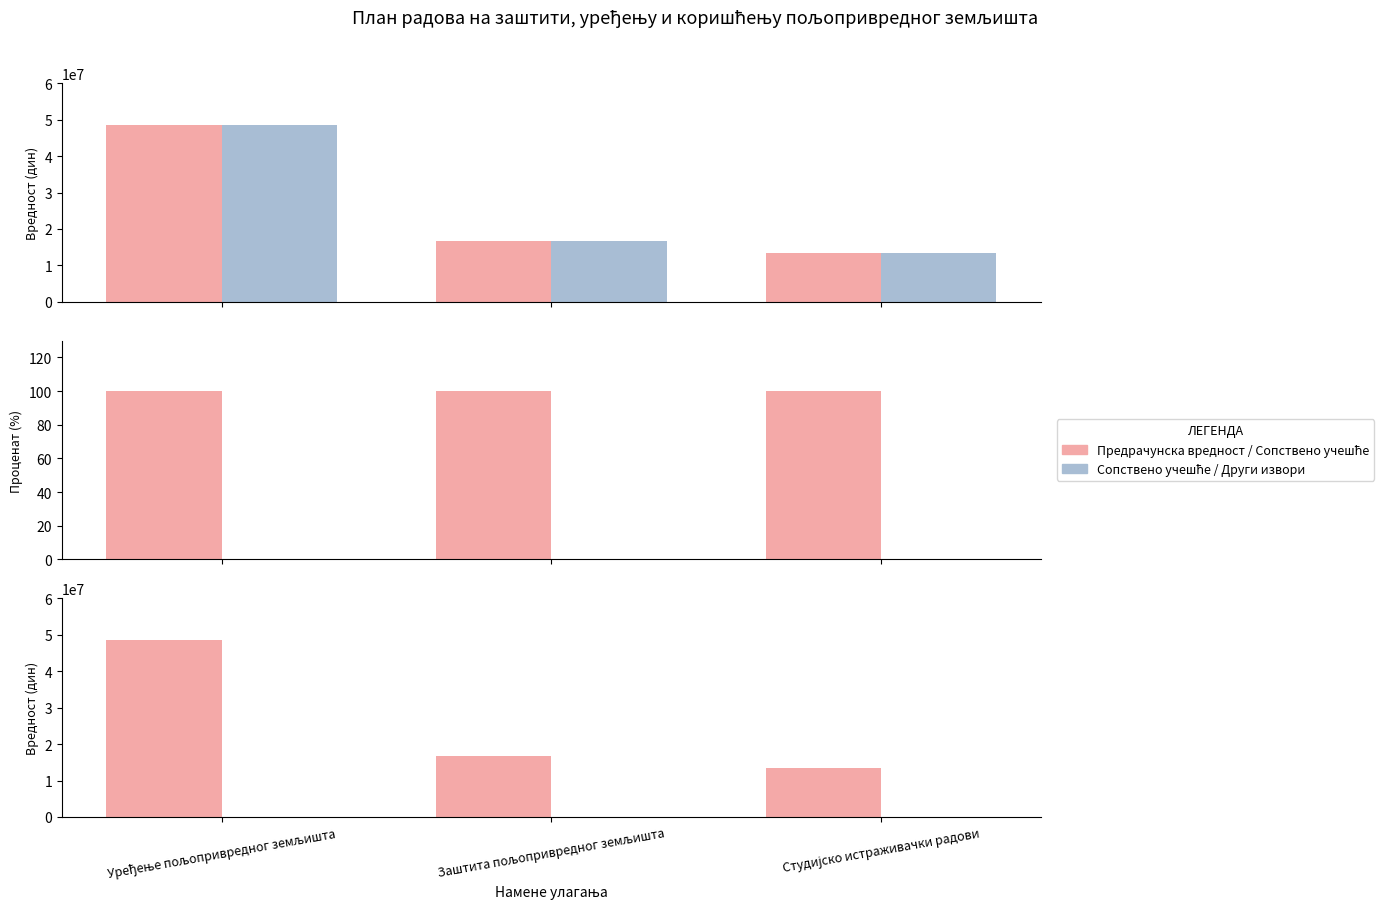

What is the label of the 3rd bar from the right?

Уређење пољопривредног земљишта